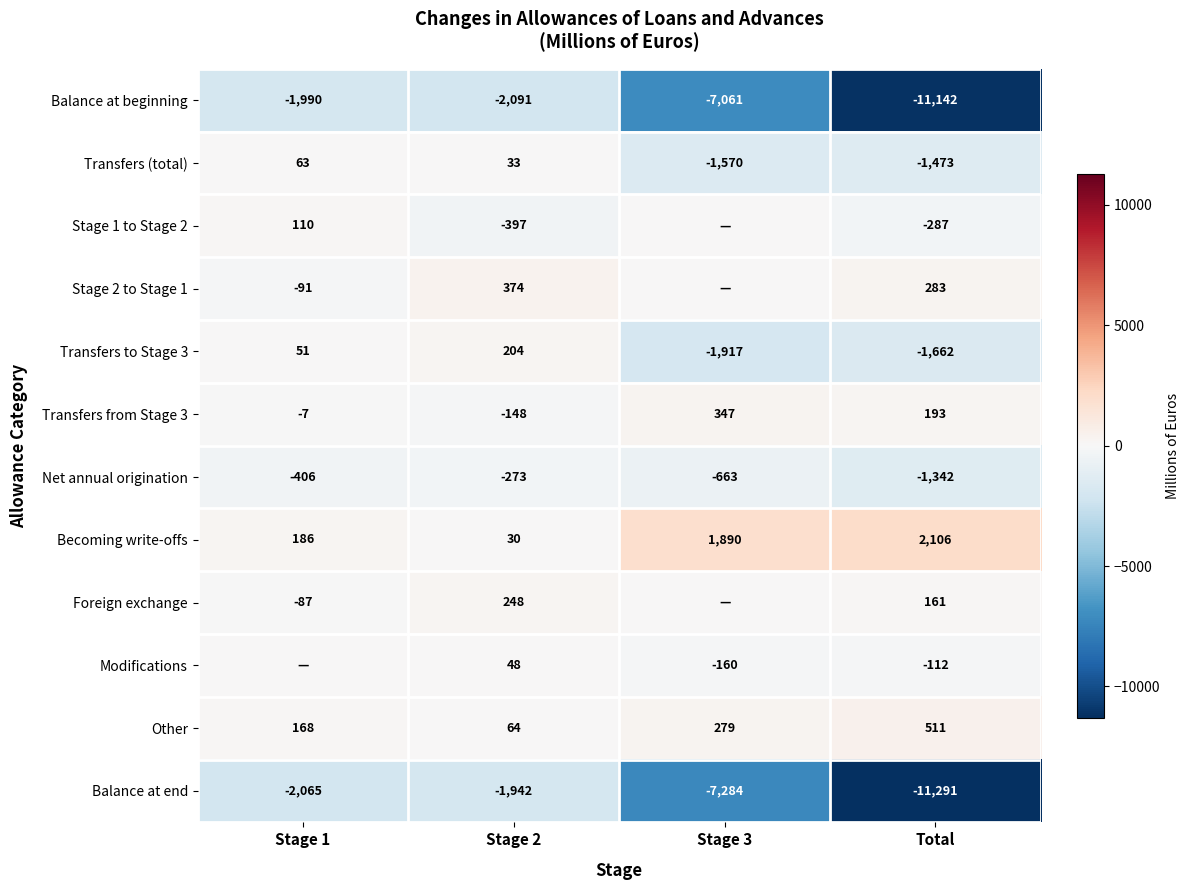

What is the difference between the highest and lowest values at Stage 2?

2465